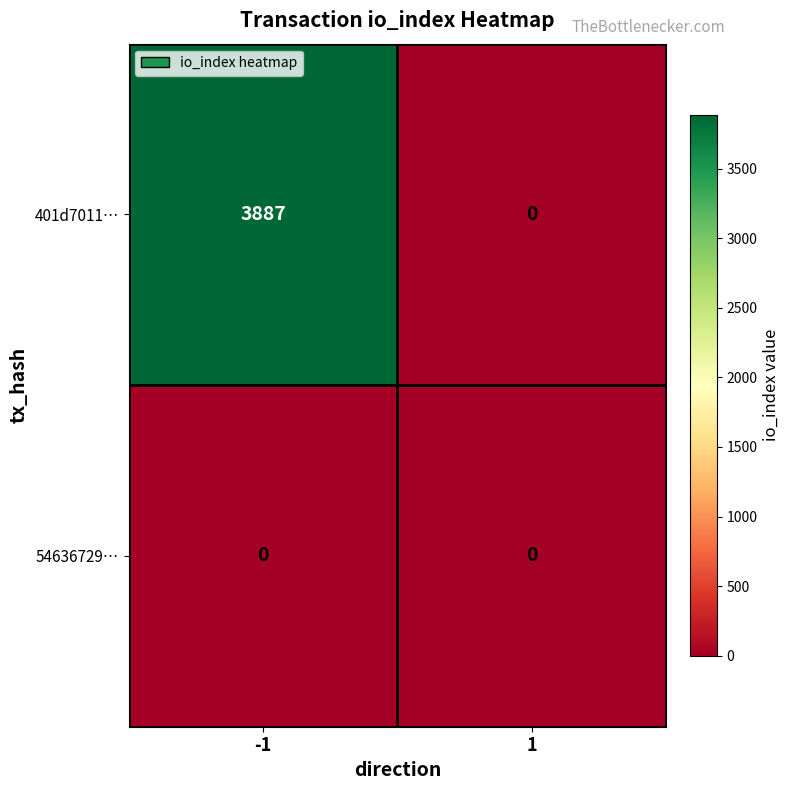

Reading right to left, extract all data points from this chart.

401d7011…: 0	3887
54636729…: 0	0